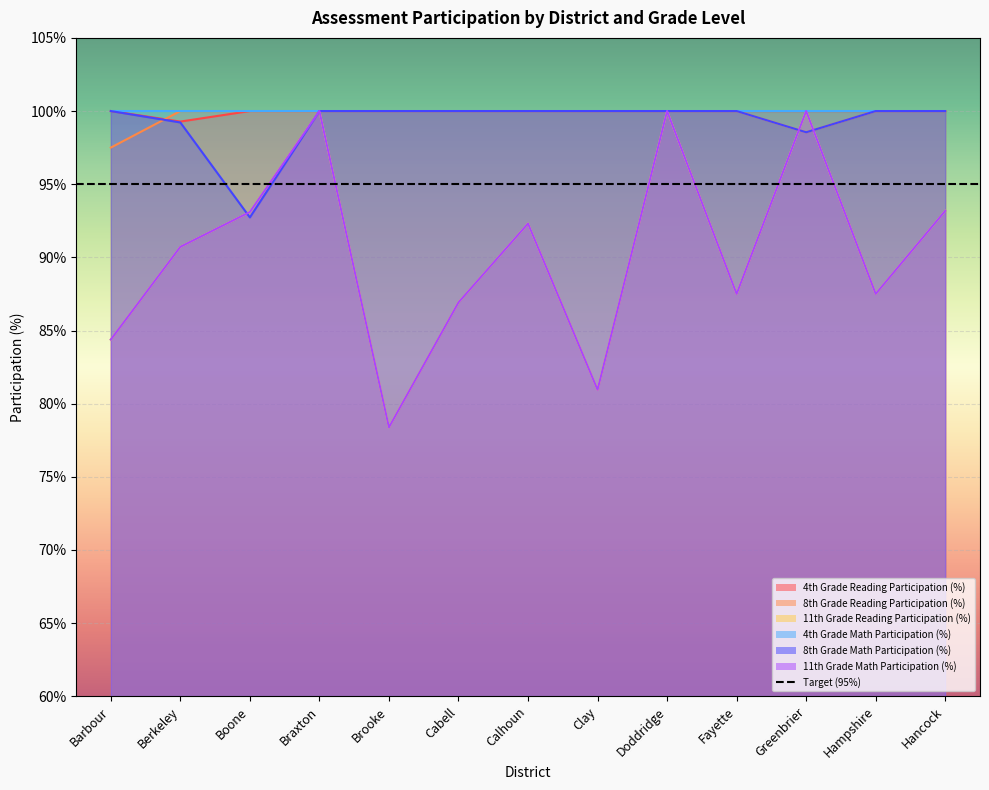

Between which two adjacent categories do 4th Grade Reading Participation (%) and 8th Grade Reading Participation (%) first intersect?

Barbour and Berkeley